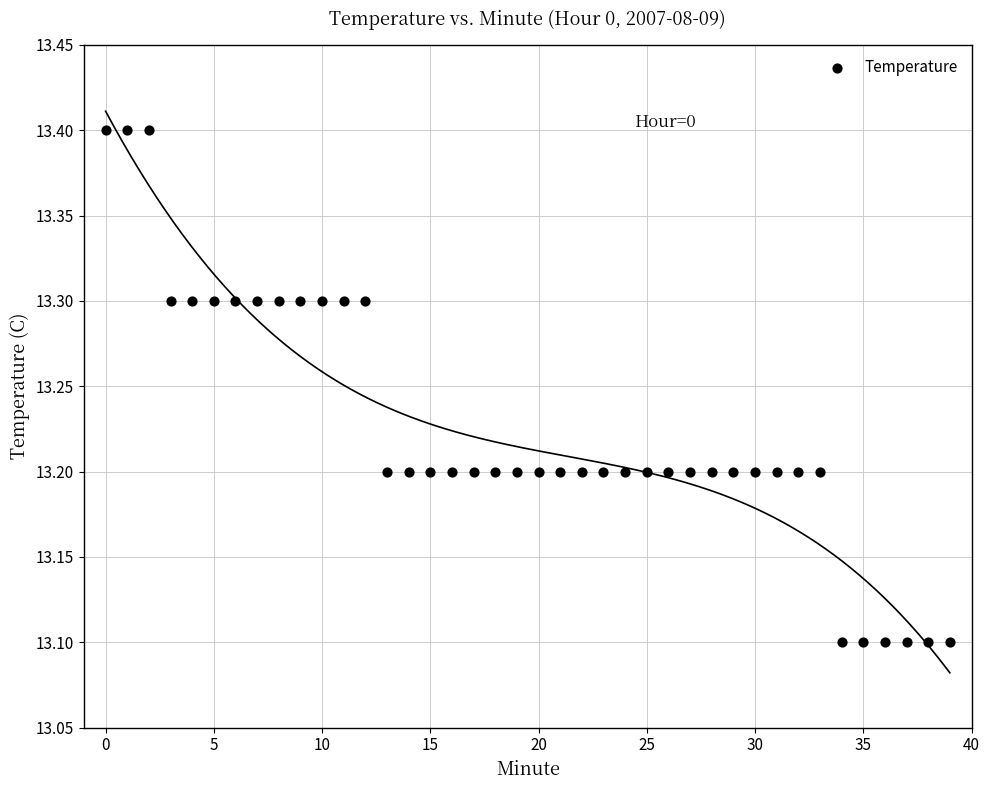

What is the range of Y values (max minus min)?

0.3